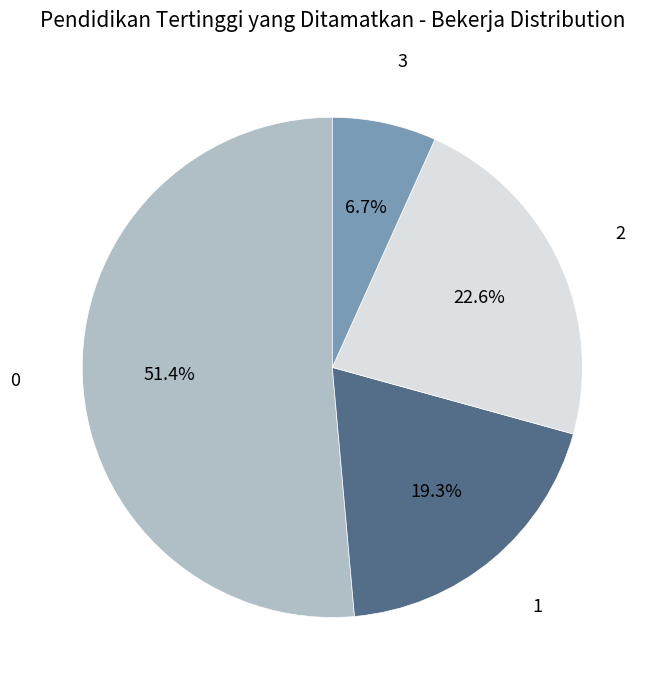

Which has a higher value, 3 or 2?

2